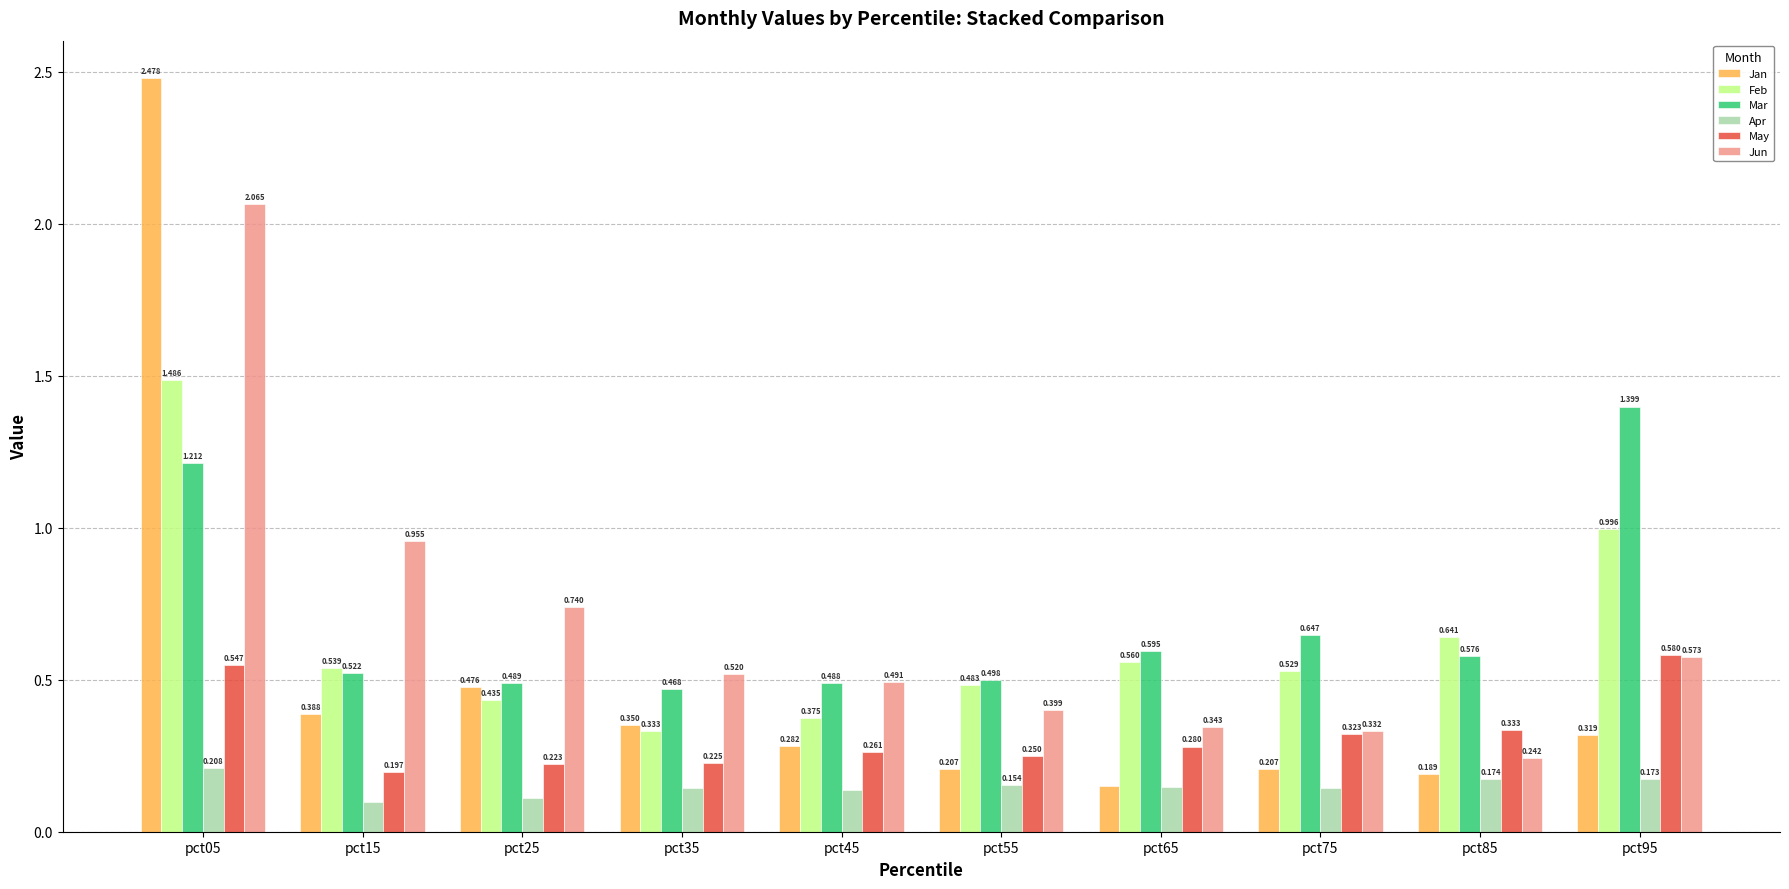

What is the difference between the maximum and second lowest values in the Jan series?

2.3